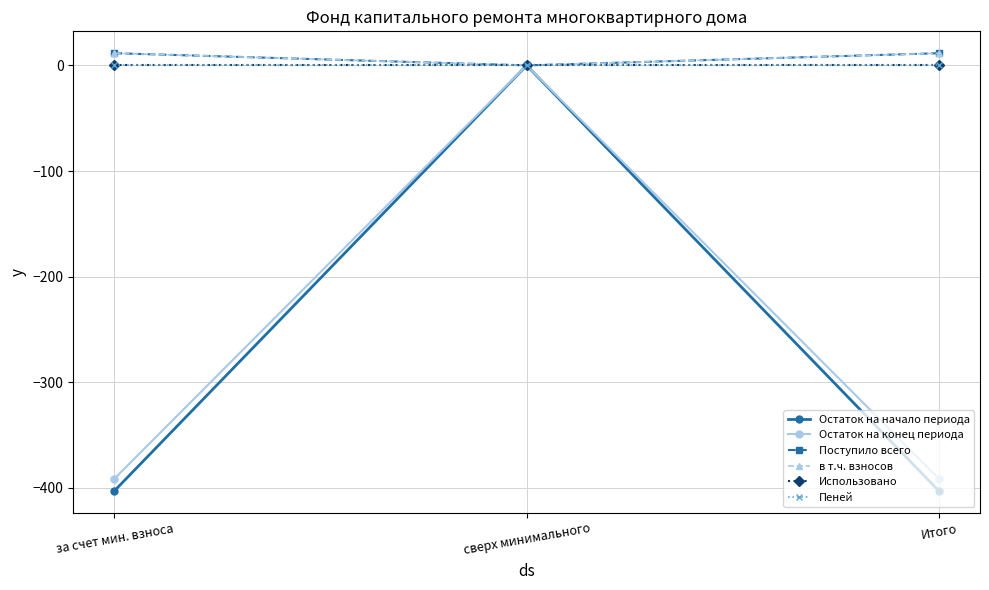

List the labels in order of Пеней value, smallest first.

за счет мин. взноса, сверх минимального, Итого